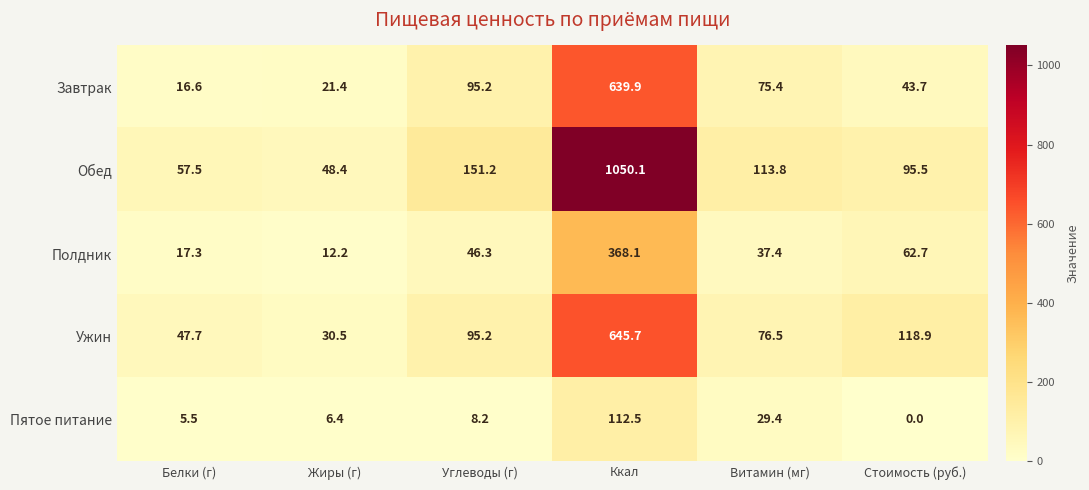

Is it true that Завтрак equals 51.3 at Углеводы (г)?

False